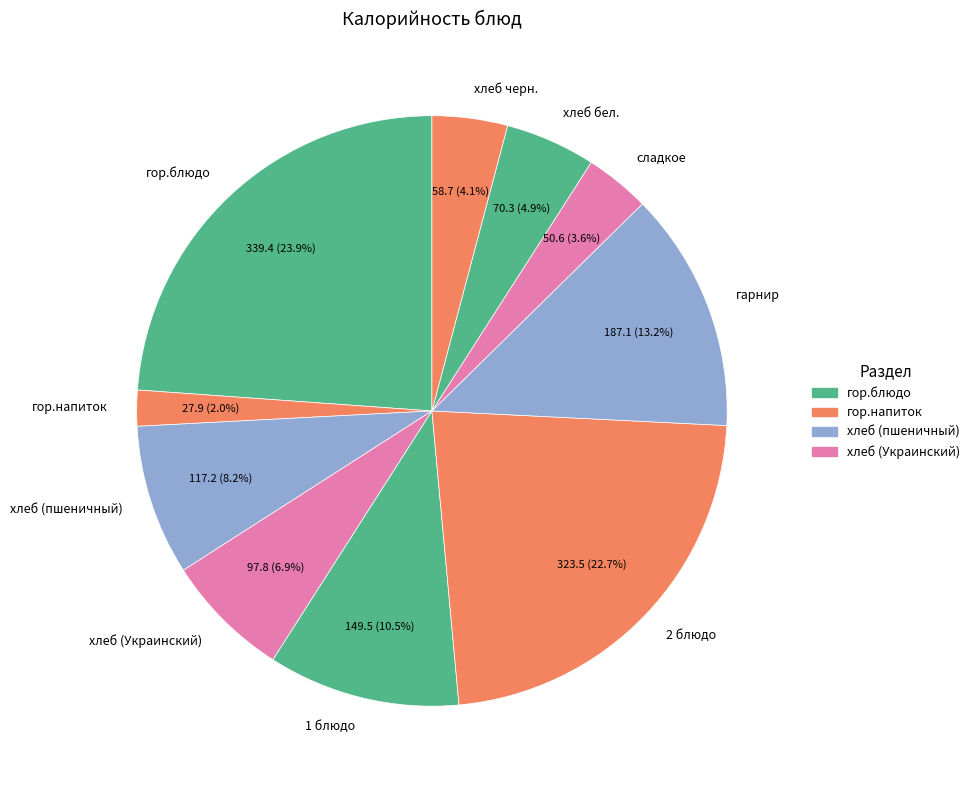

True or false: сладкое accounts for 4% of the total.

True